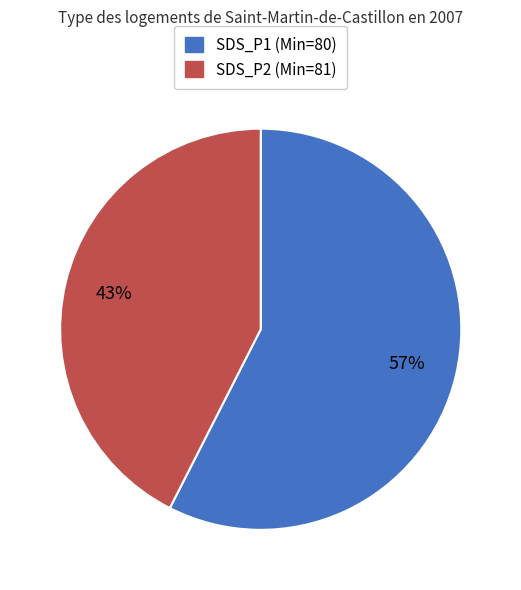

Count the number of slices in the pie.

2